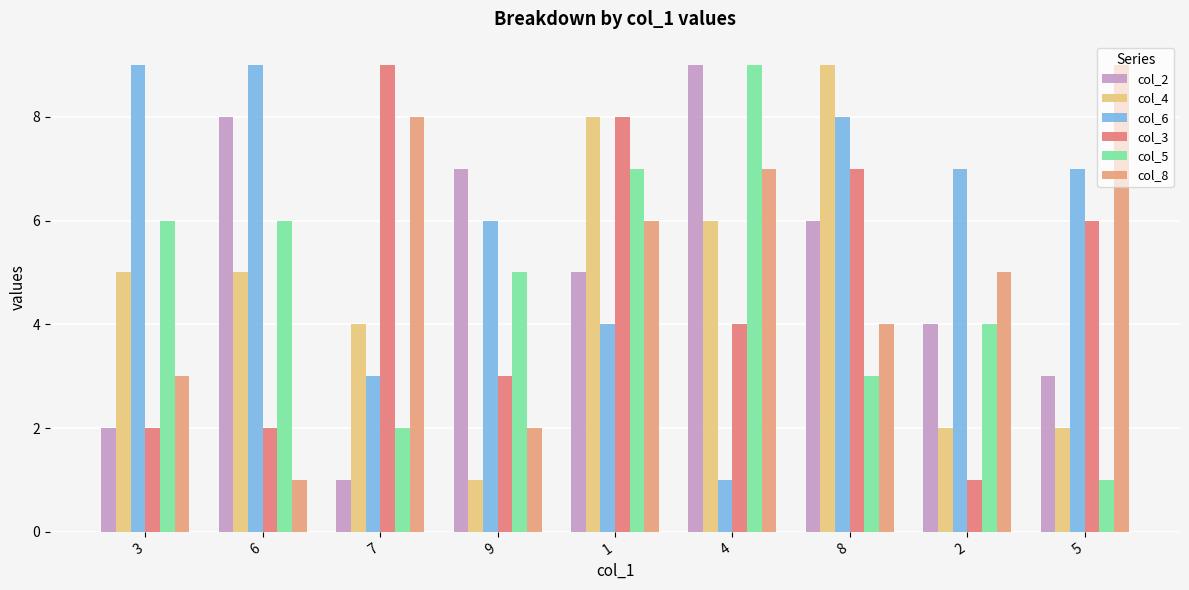

Does the chart contain any negative values?

No